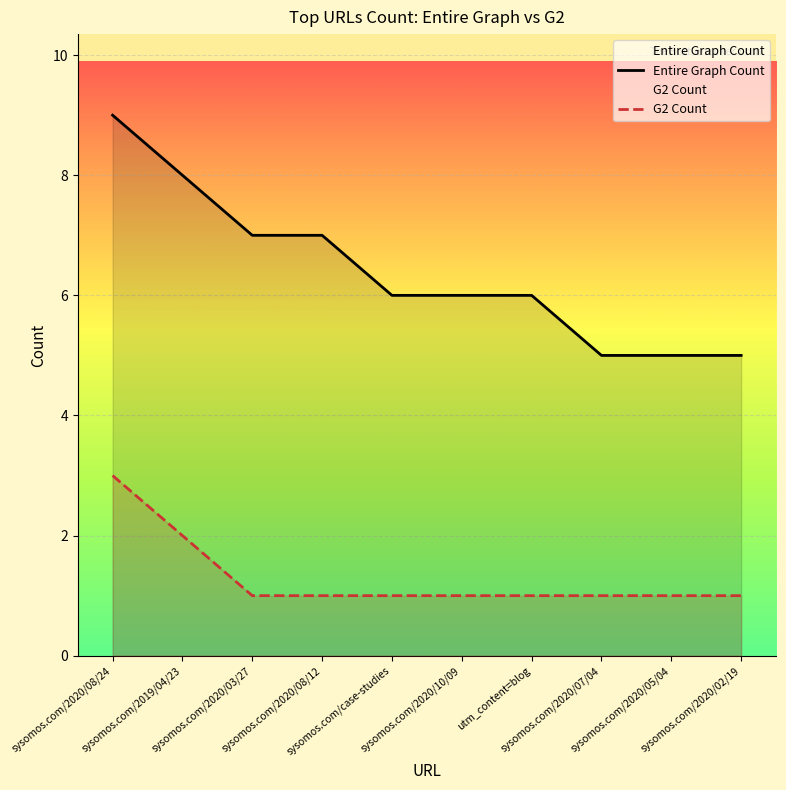

Rank the categories by Entire Graph Count value from lowest to highest.

sysomos.com/2020/07/04, sysomos.com/2020/05/04, sysomos.com/2020/02/19, sysomos.com/case-studies, sysomos.com/2020/10/09, utm_content=blog, sysomos.com/2020/03/27, sysomos.com/2020/08/12, sysomos.com/2019/04/23, sysomos.com/2020/08/24